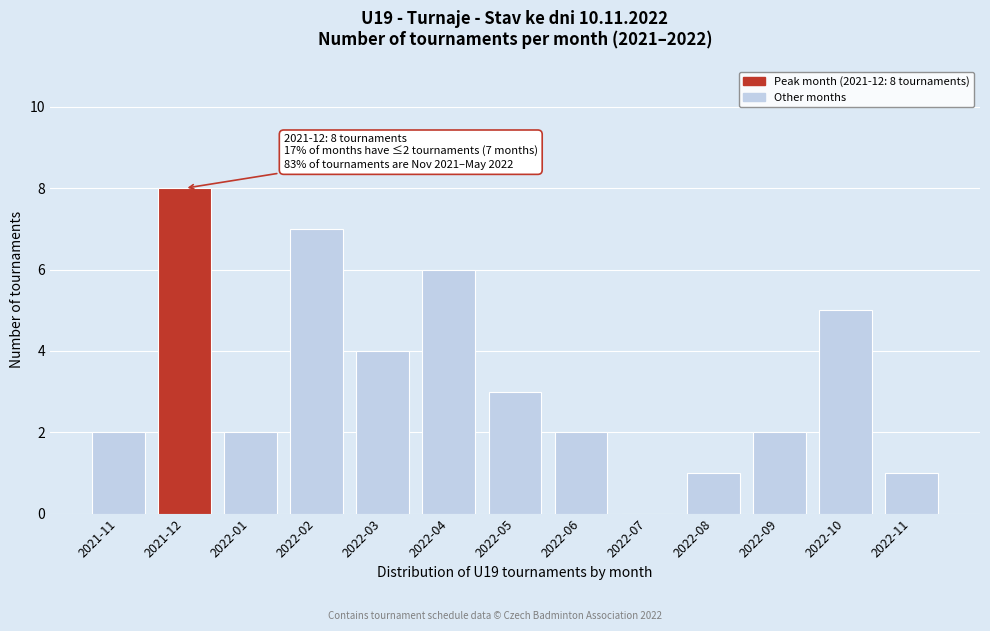

Reading right to left, extract all data points from this chart.

2022-11=1	2022-10=5	2022-09=2	2022-08=1	2022-07=0	2022-06=2	2022-05=3	2022-04=6	2022-03=4	2022-02=7	2022-01=2	2021-12=8	2021-11=2